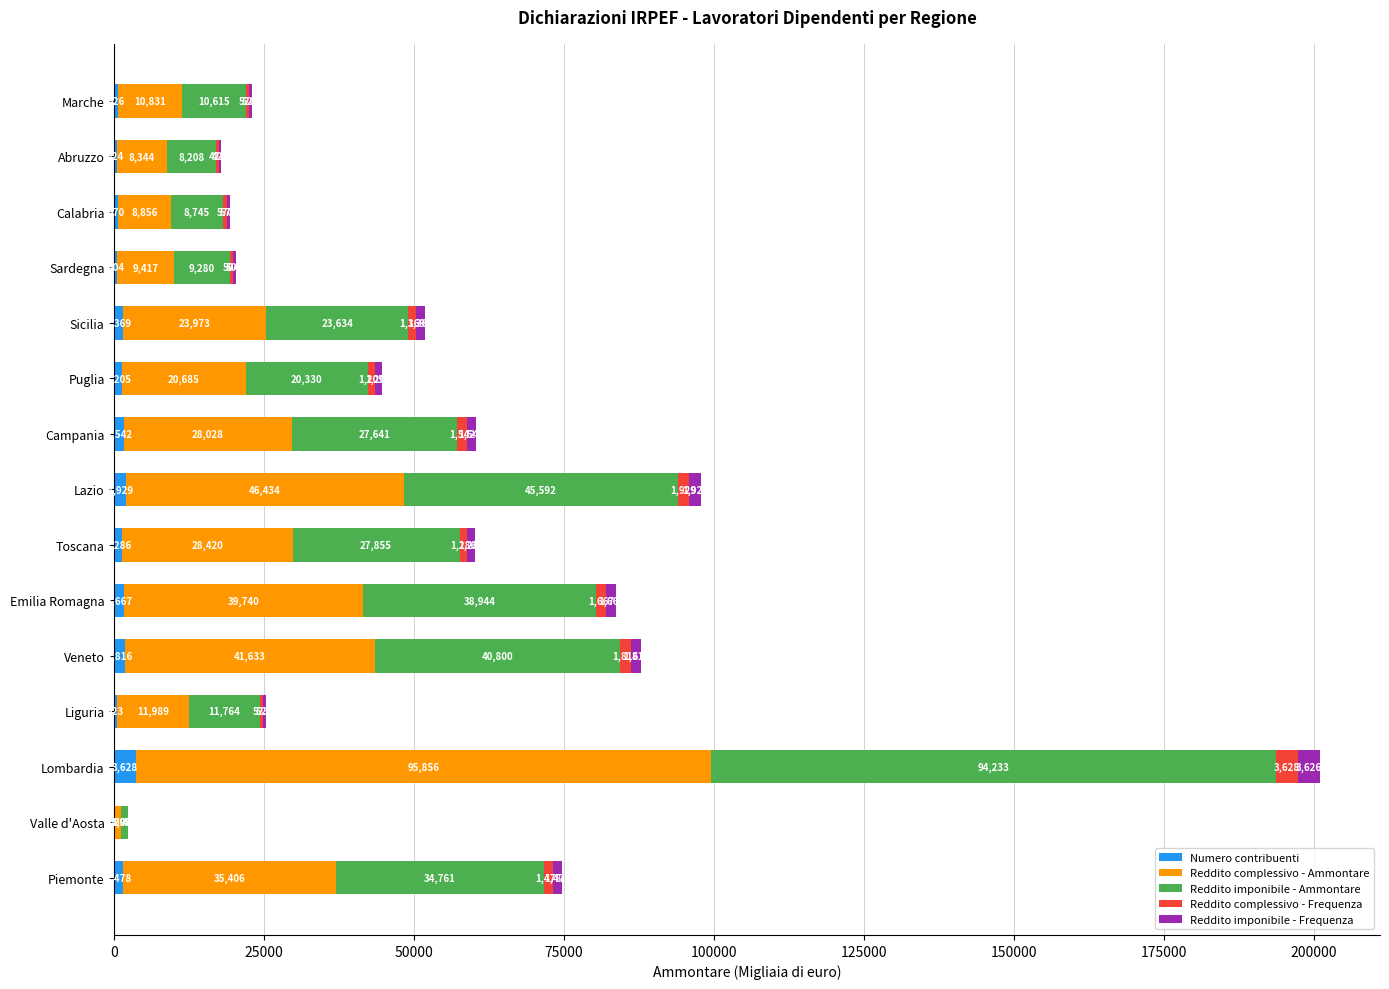

At which category is the sum across all series the highest?

Lombardia